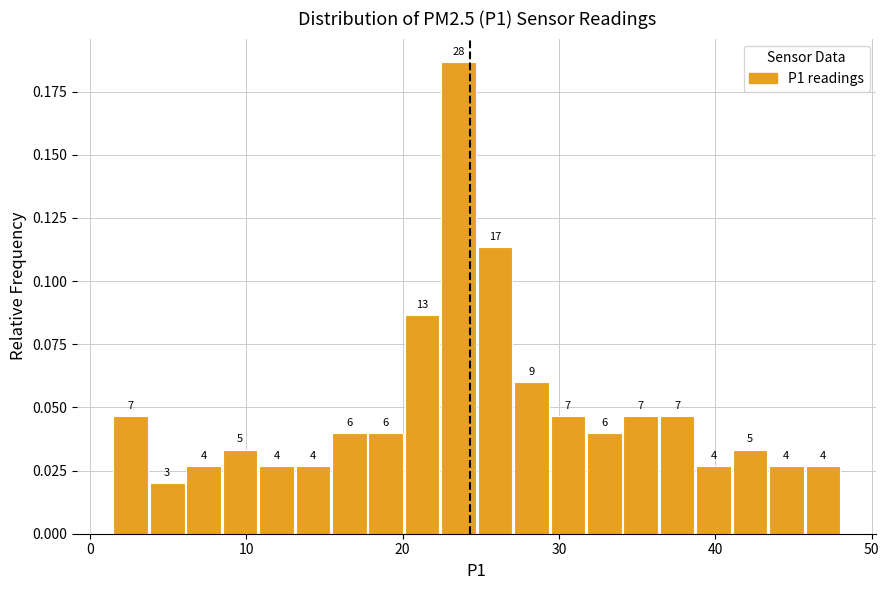

Around what value on the x-axis is the tallest bar? Give the approximate position of its centre, as read against the axis.

24